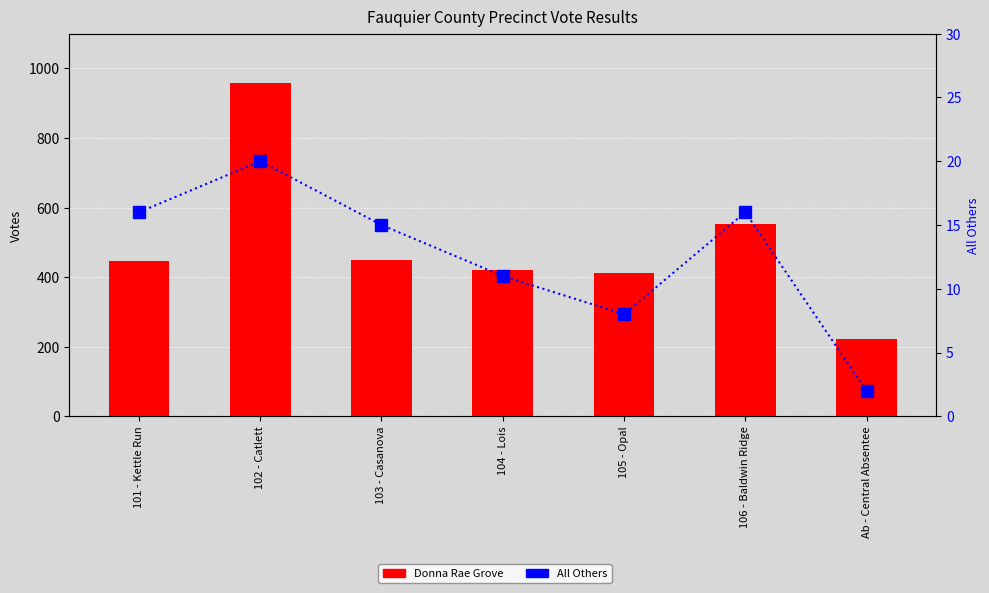

What is the difference between the highest and lowest values at 101 - Kettle Run?

431